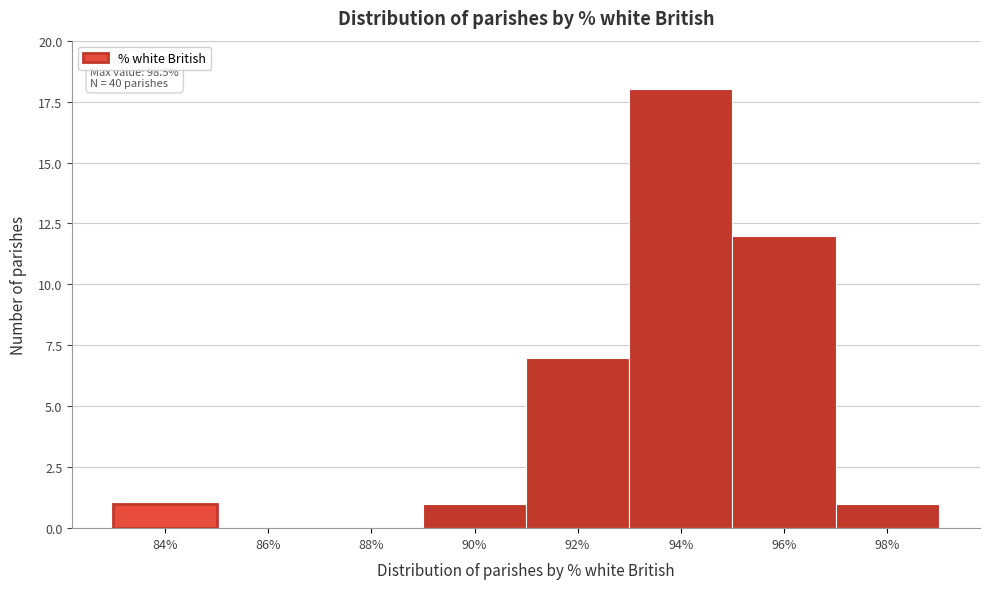

Reading left to right, list all the values displayed in this chart.

84%=1	86%=0	88%=0	90%=1	92%=7	94%=18	96%=12	98%=1